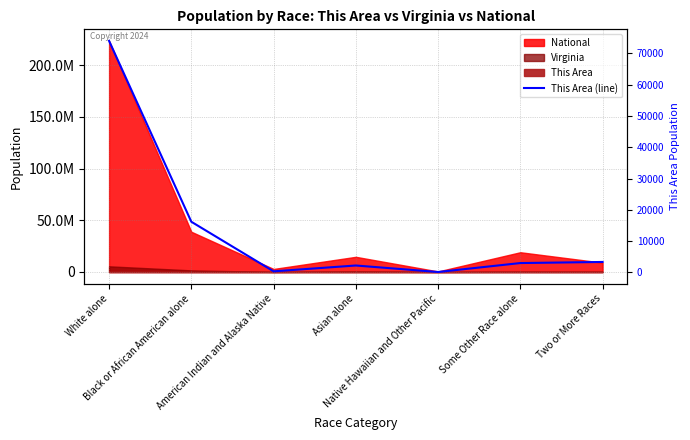

What is the difference between the maximum and minimum values?

73868